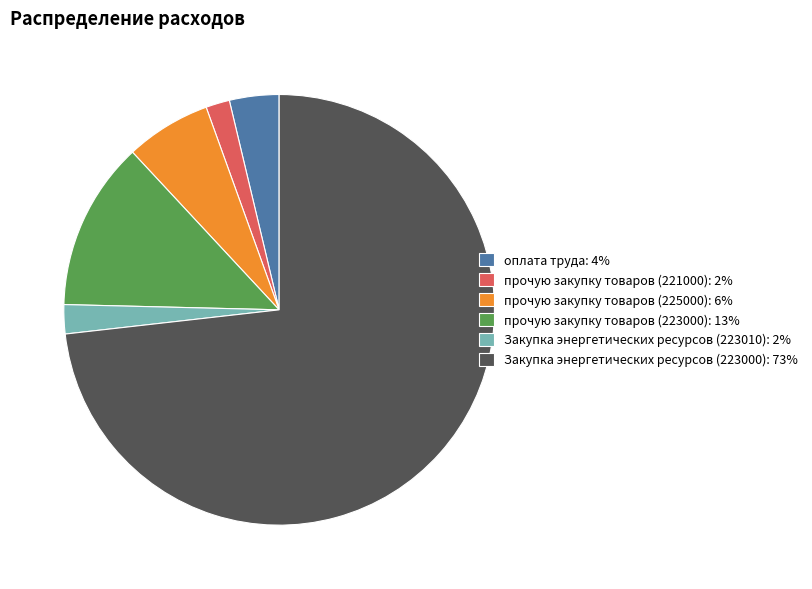

Which has a higher value, прочую закупку товаров (221000): 2% or прочую закупку товаров (225000): 6%?

прочую закупку товаров (225000): 6%